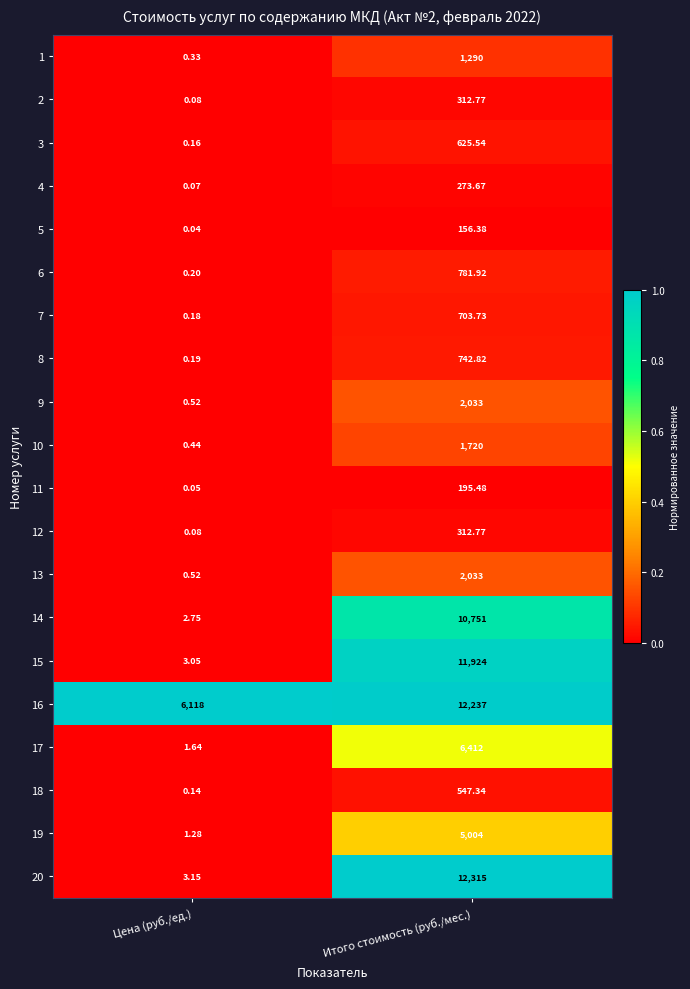

Is the value of 7 at Итого стоимость (руб./мес.) greater than the value of 2 at Итого стоимость (руб./мес.)?

Yes